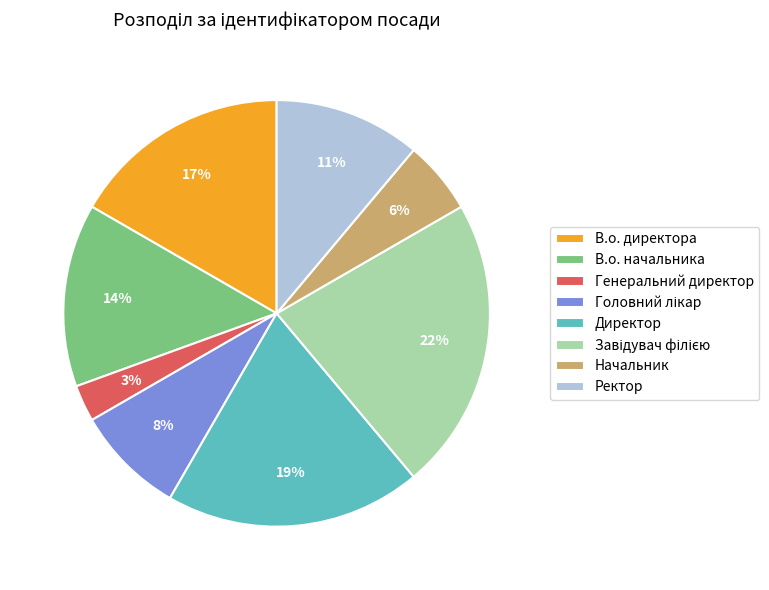

Do Начальник and Генеральний директор together represent more than half of the pie?

No